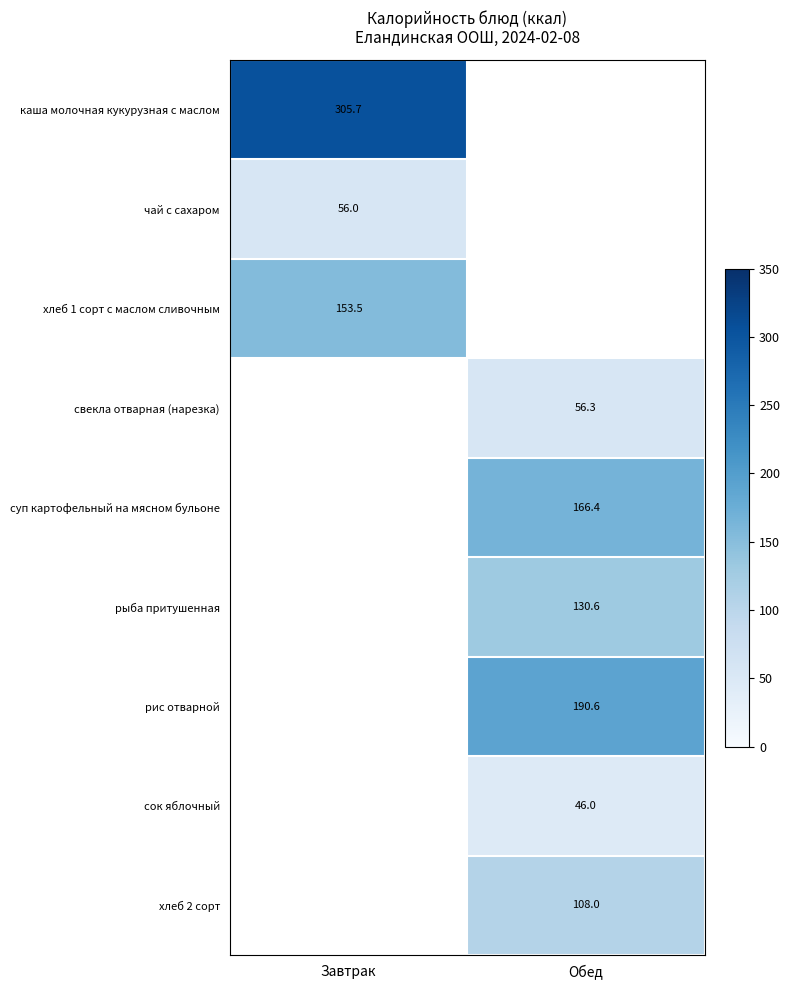

The value of рис отварной at Обед is 122.2. True or false?

False